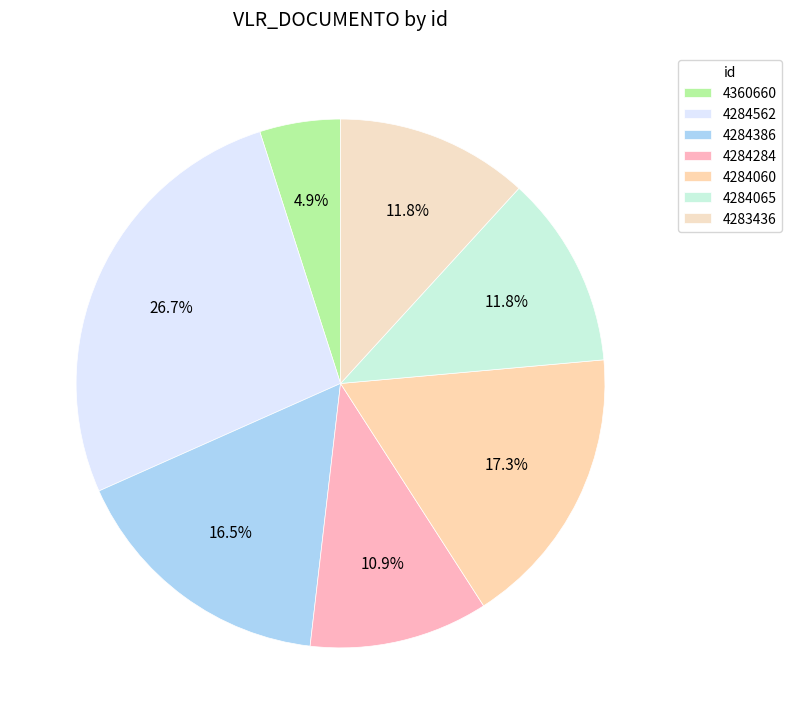

Is there any slice that represents more than half of the pie?

No